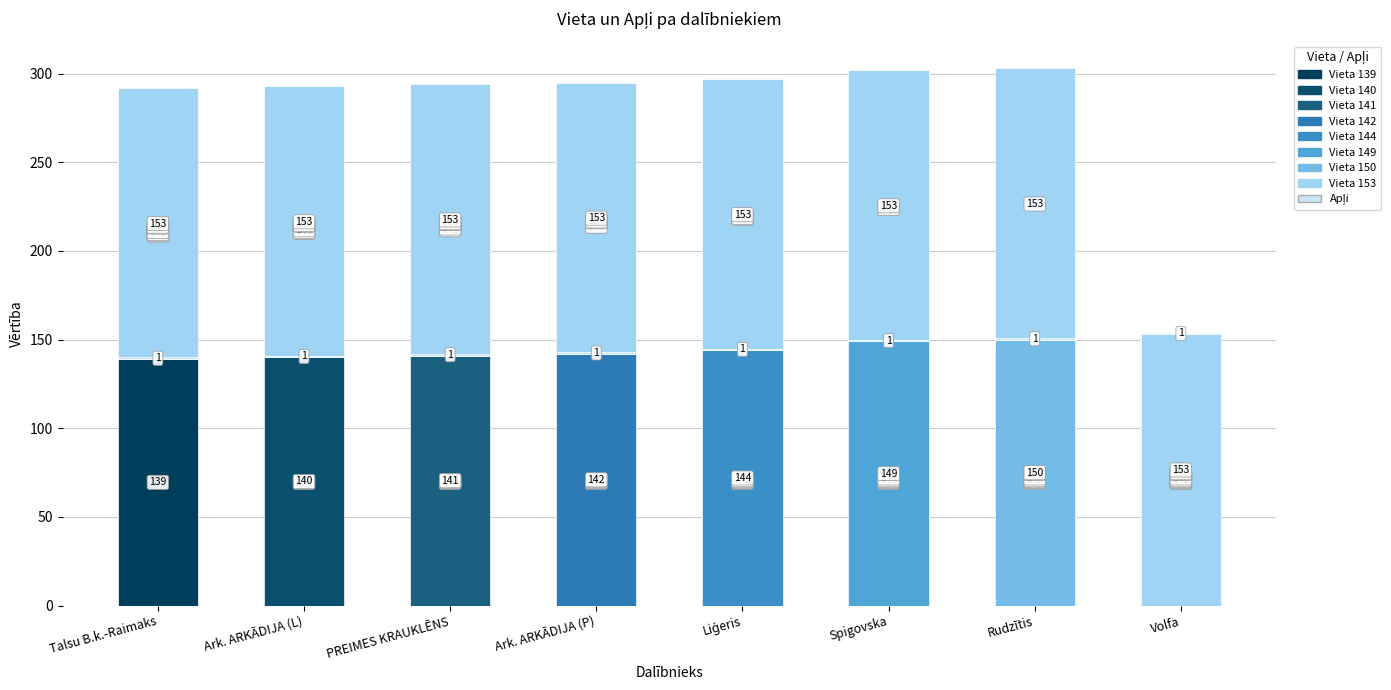

Is it true that Apļi equals 0 at Adele-Ilga Spigovska?

False